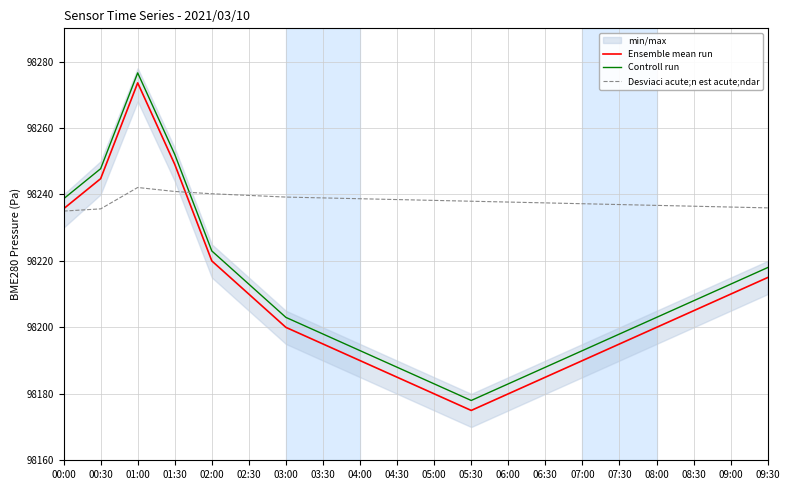

How many lines are shown in the chart?

3